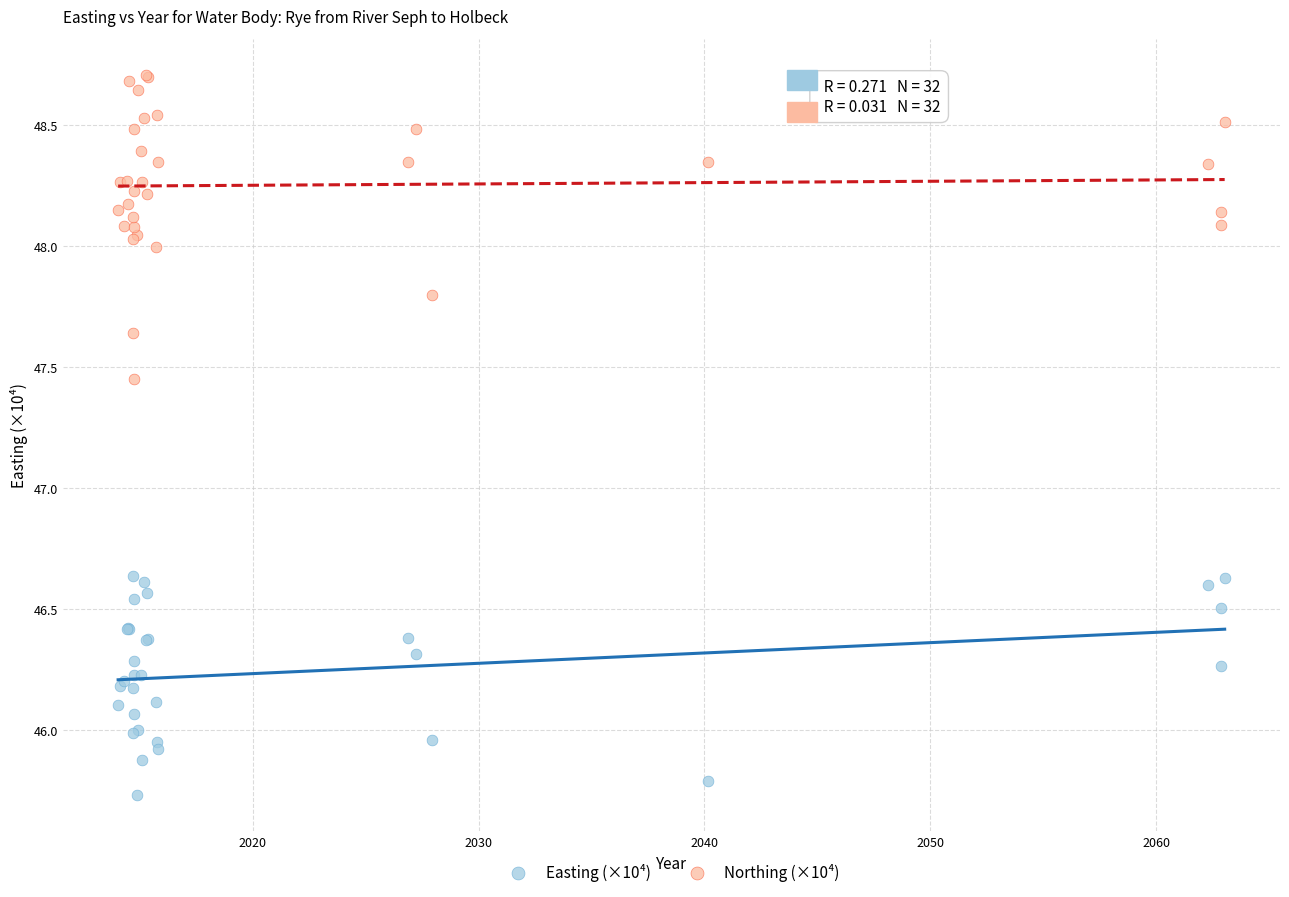

Which series has the largest Y range (max minus min)?

Northing (×10⁴)